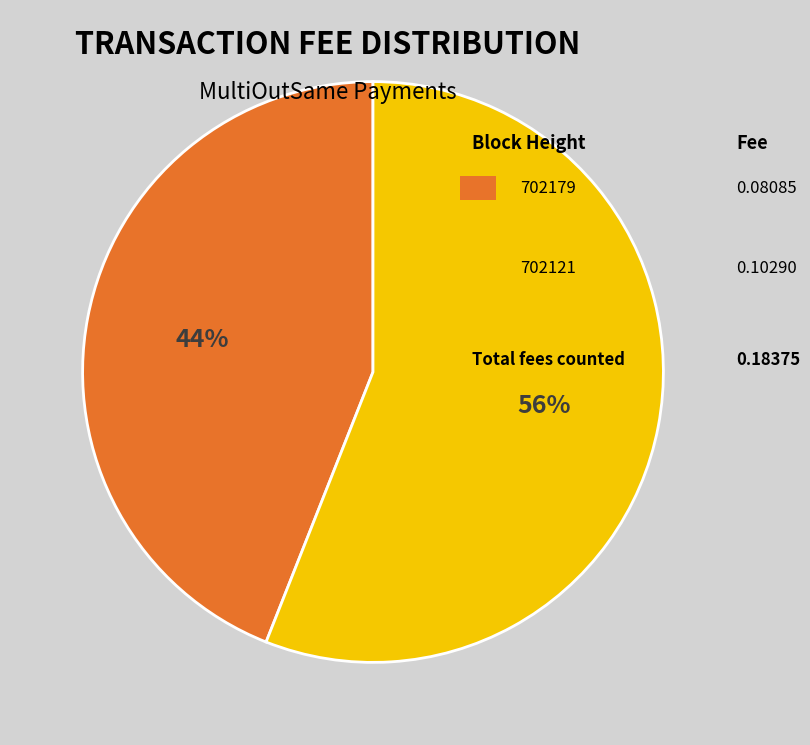

Does any single category account for the majority?

Yes